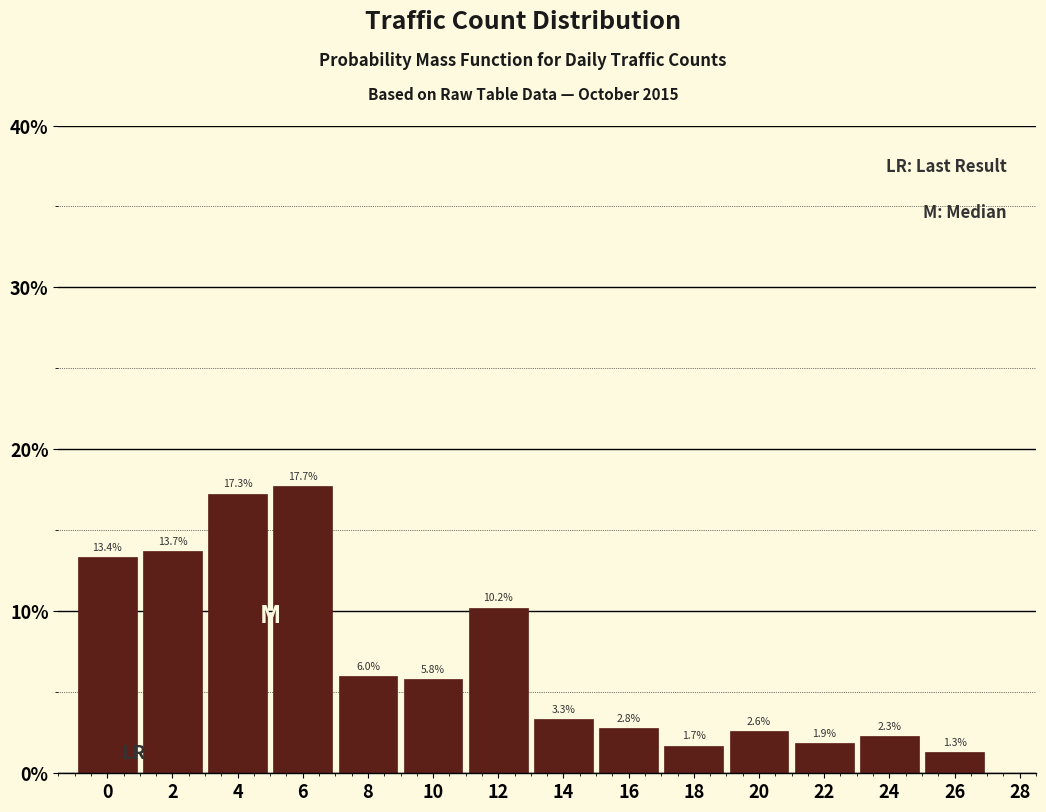

Reading left to right, transcribe all the data shown in this chart.

13.4	13.7	17.3	17.7	6.0	5.8	10.2	3.3	2.8	1.7	2.6	1.9	2.3	1.3